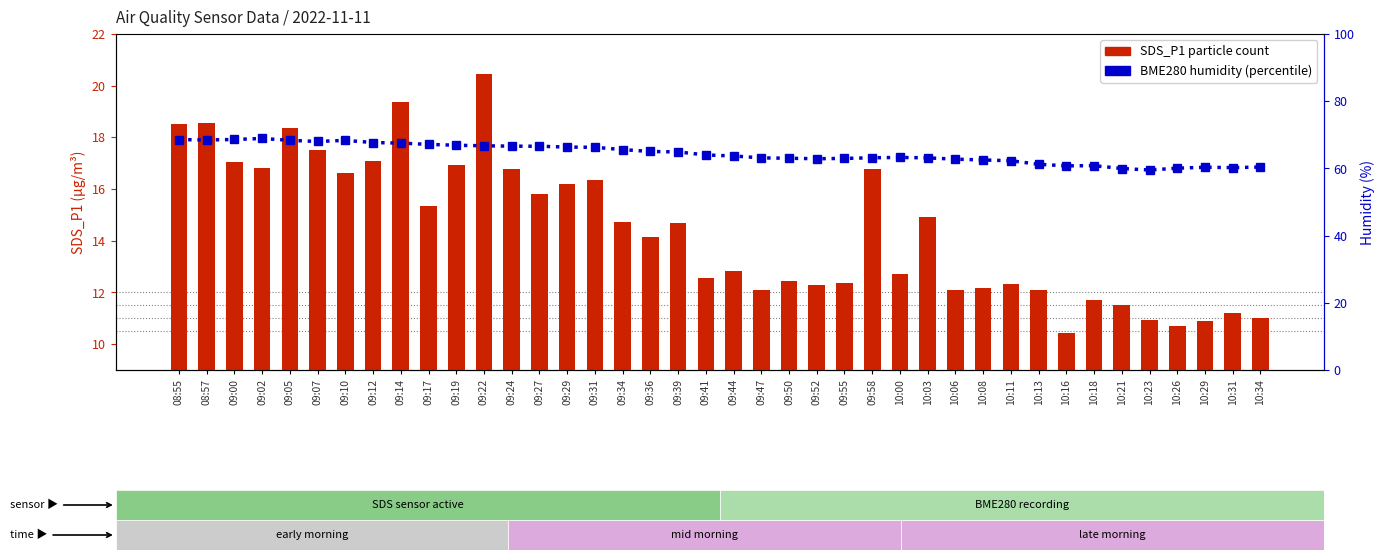

The value of BME280_humidity (percentile rank) at 10:29 is 12.1. True or false?

False